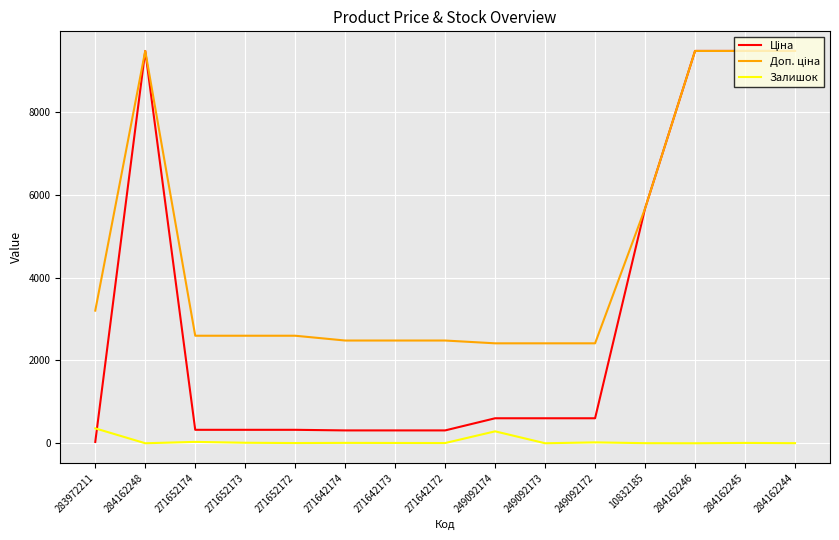

What is the maximum value shown in the chart?

9480.1